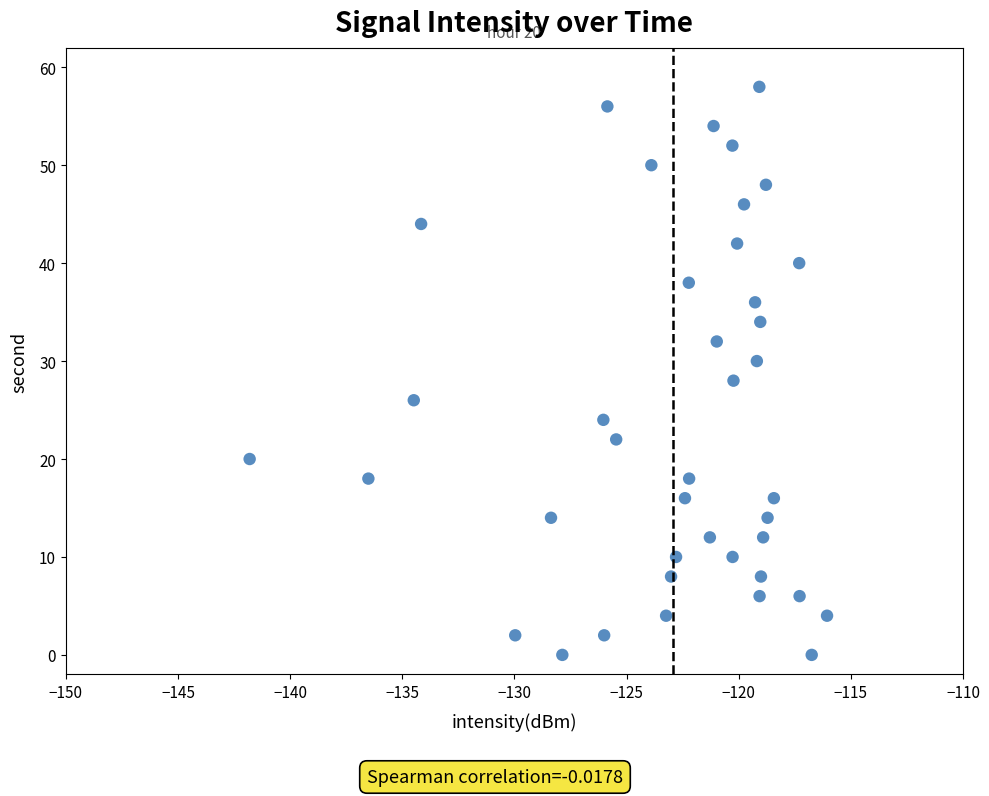

What is the range of Y values (max minus min)?

58